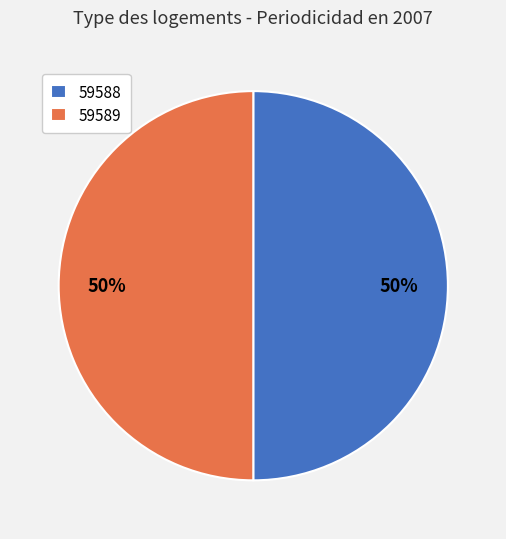

Combined, do 59588 and 59589 account for over 50%?

Yes